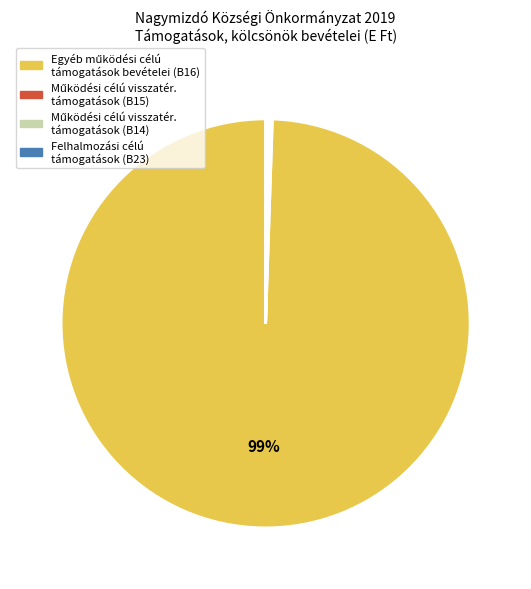

Is there a majority slice in this chart?

Yes